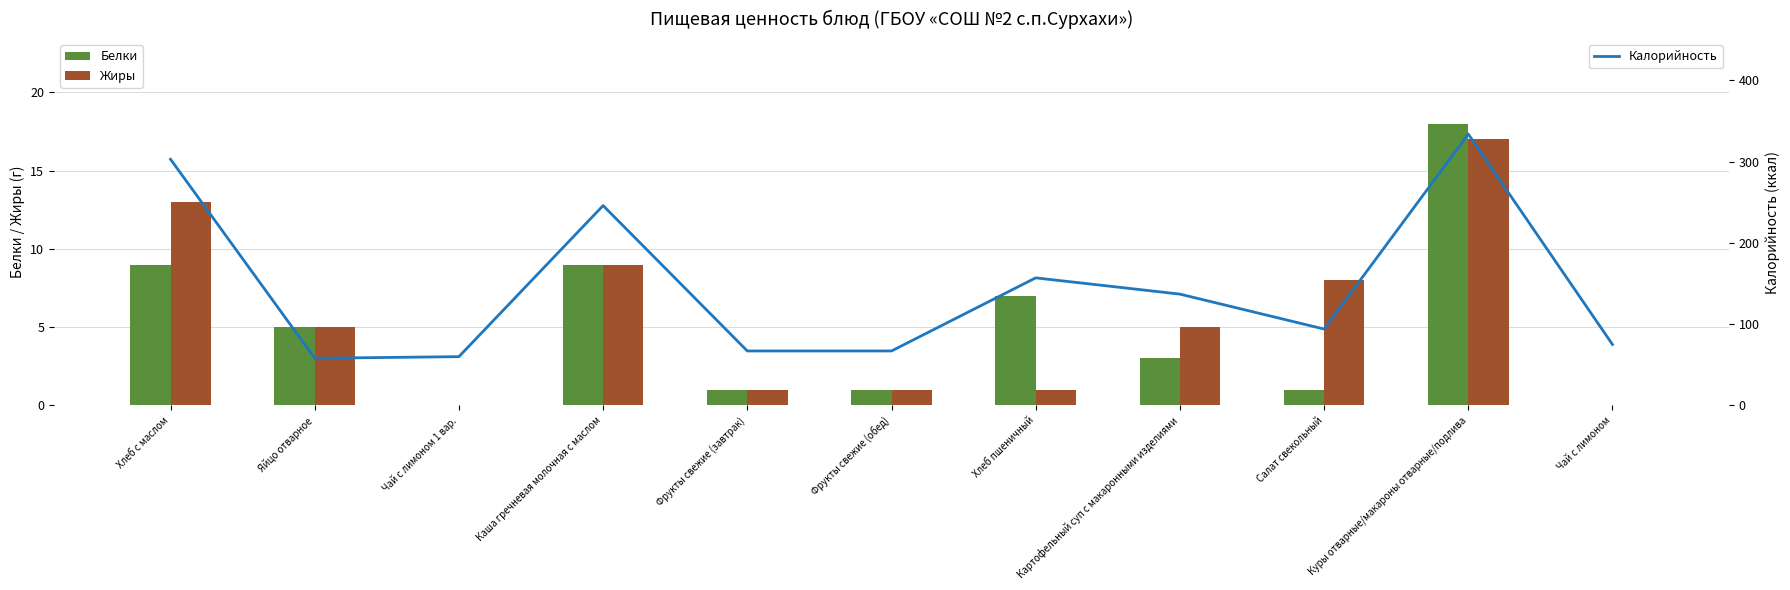

Where does the Белки series first go above 3?

Хлеб с маслом